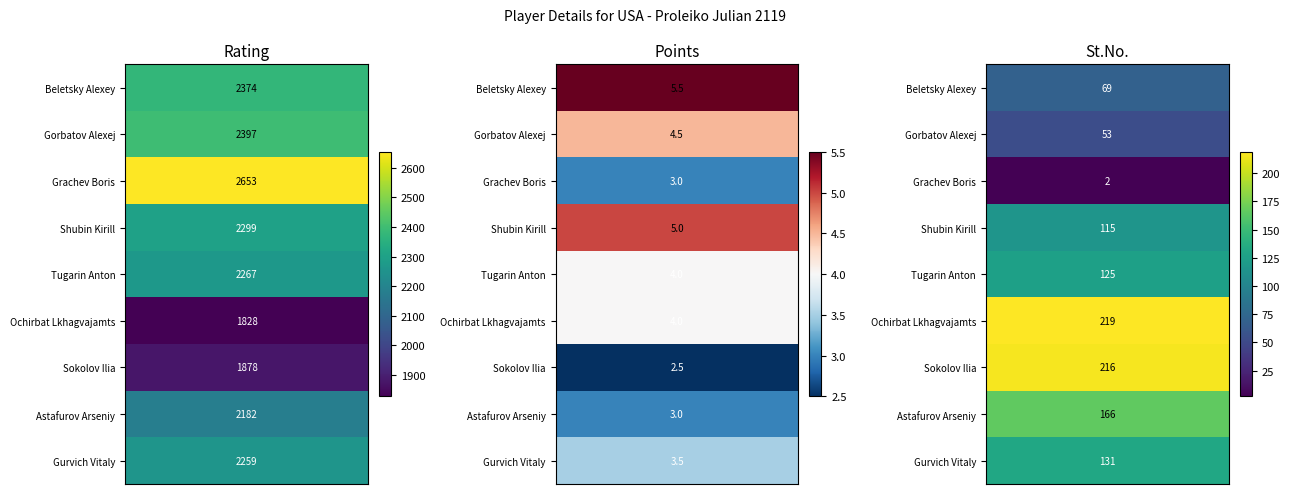

What is the average value of the 2 series?

3.9